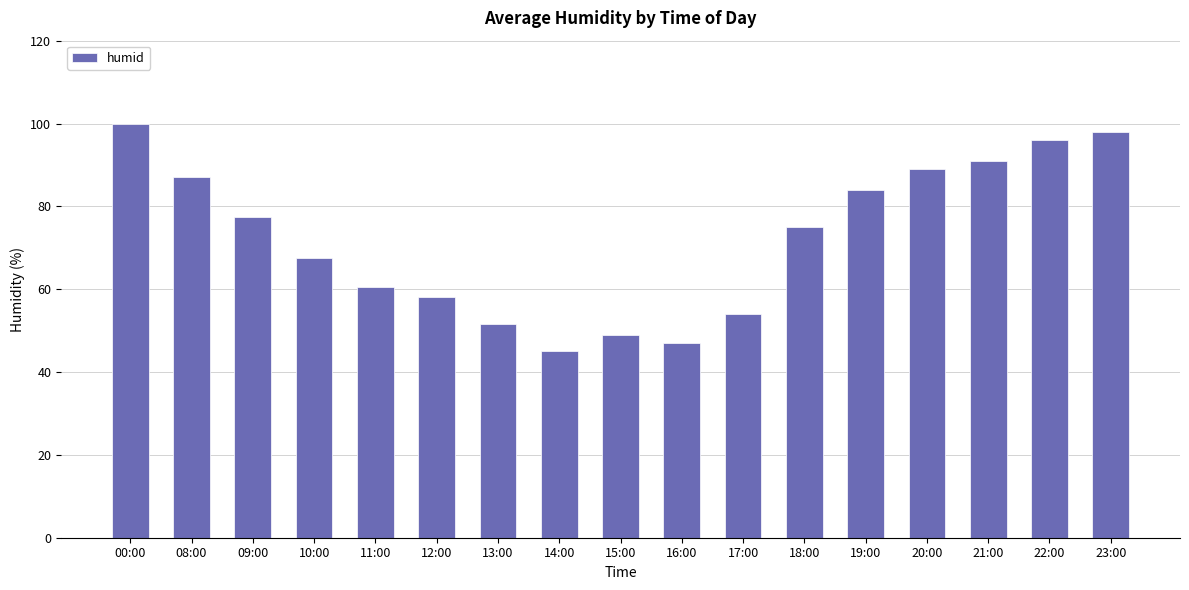

What position from the right is 09:00?

15